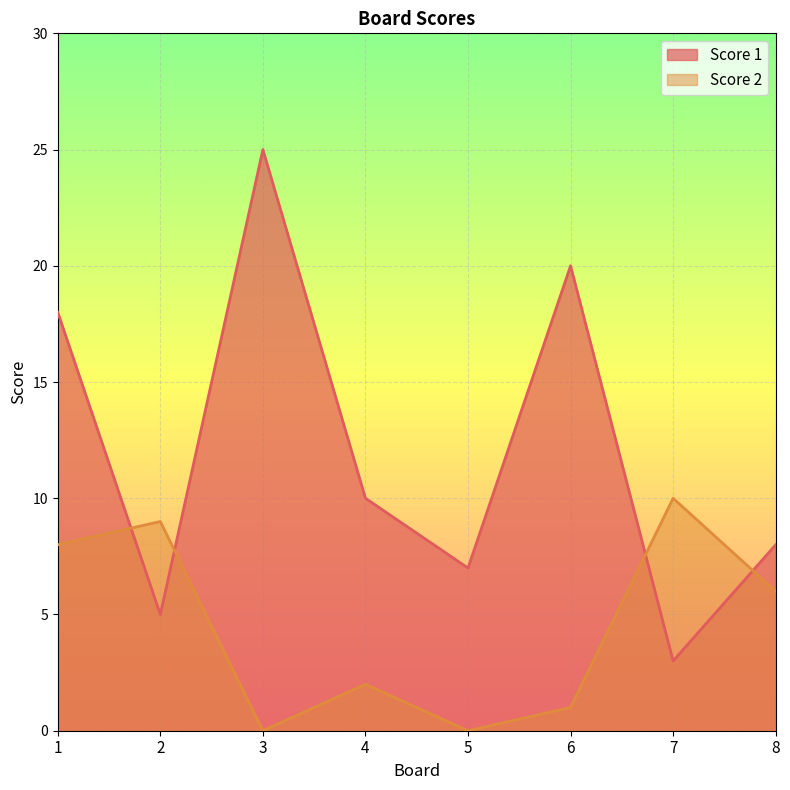

The Score 2 series shows 3 at 2. True or false?

False